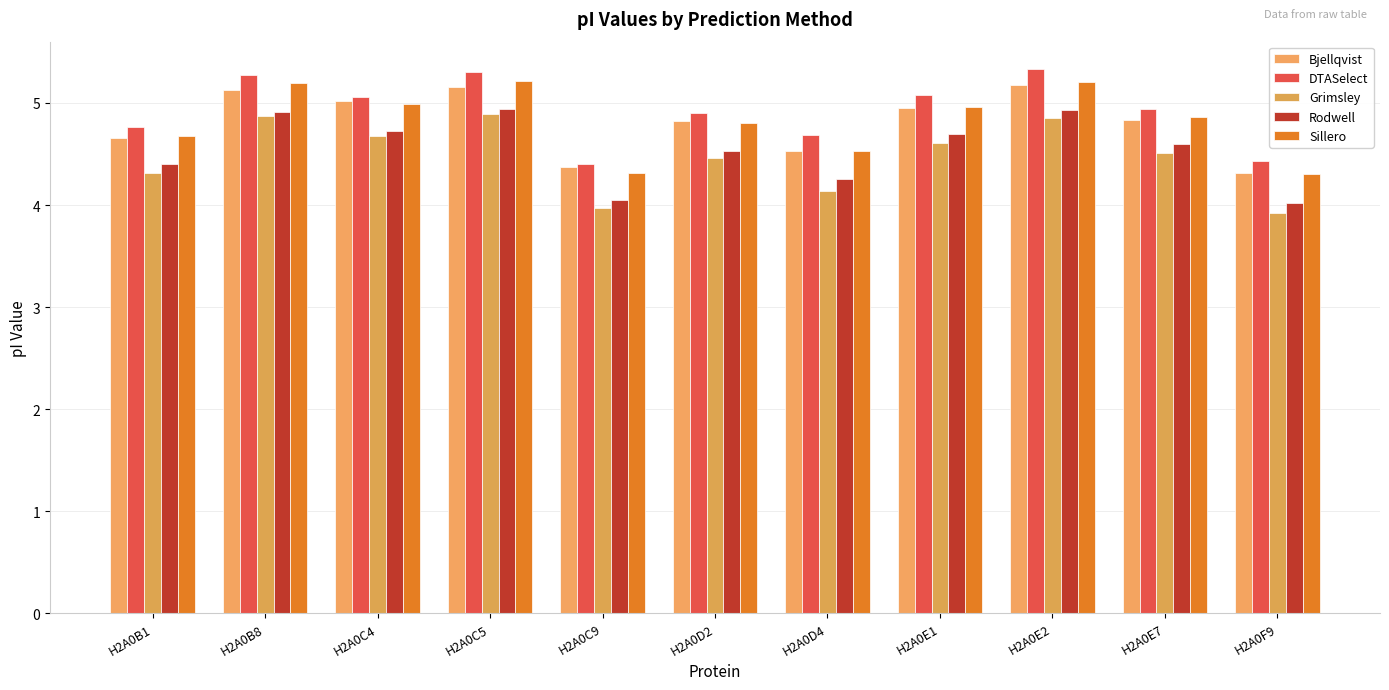

How many bars are there in each group?

5